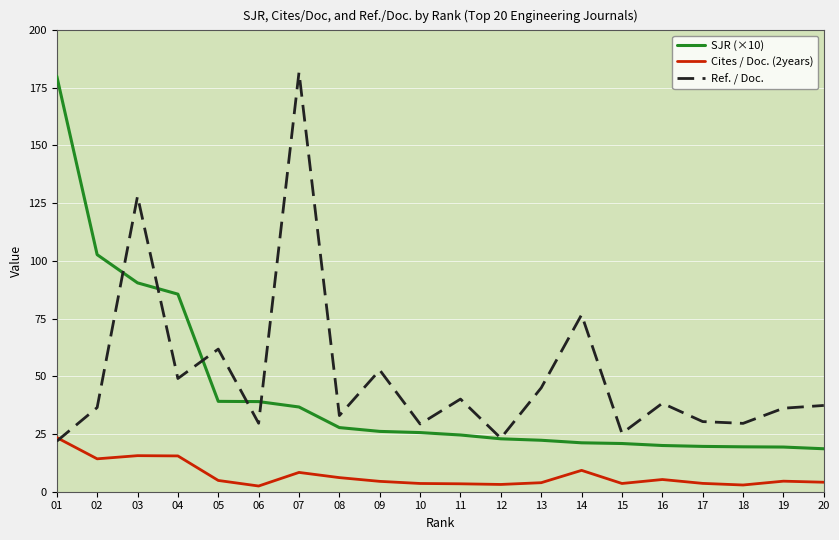

What is the difference between the highest and lowest values at 01?

158.1